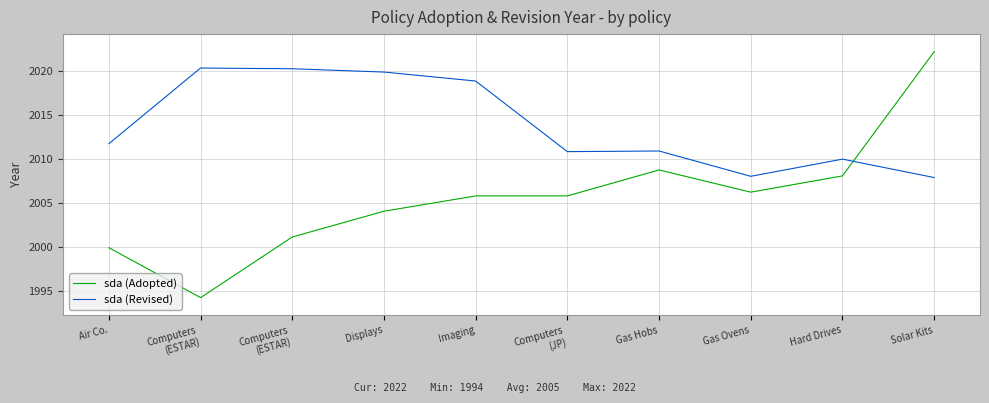

Between which two adjacent categories do sda (Revised) and sda (Adopted) first intersect?

Hard Drives and Solar Kits